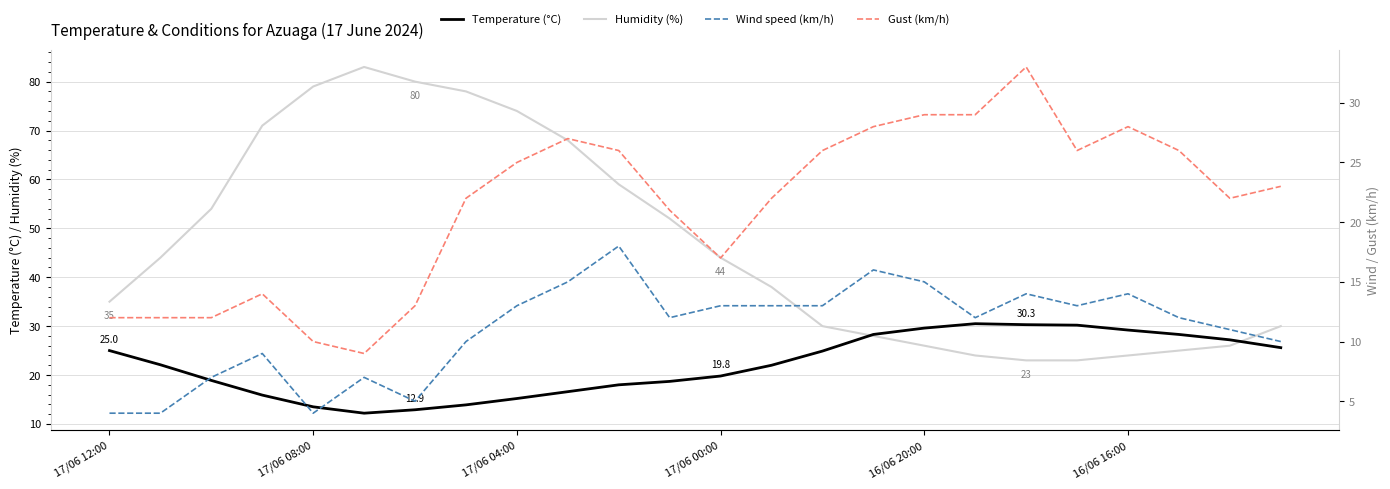

What is the minimum value shown in the chart?

4.0